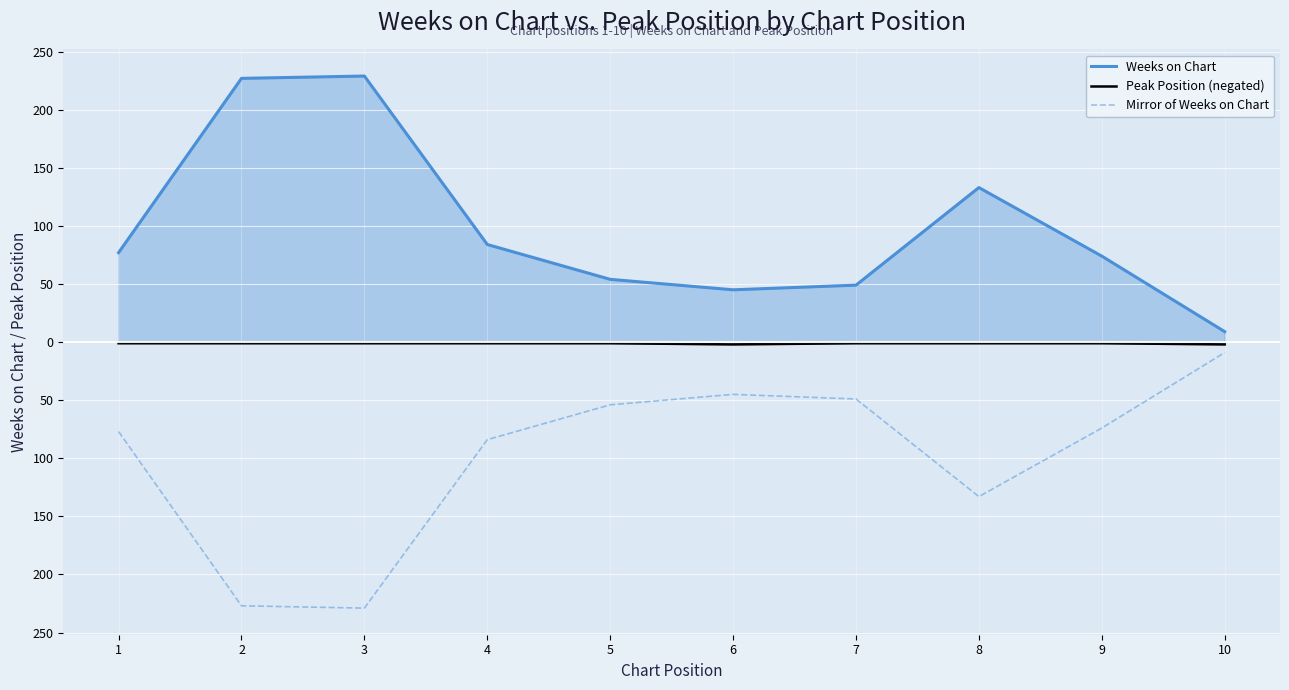

What are all the series names shown in the legend?

Weeks on Chart, Peak Position (negated), Mirror of Weeks on Chart